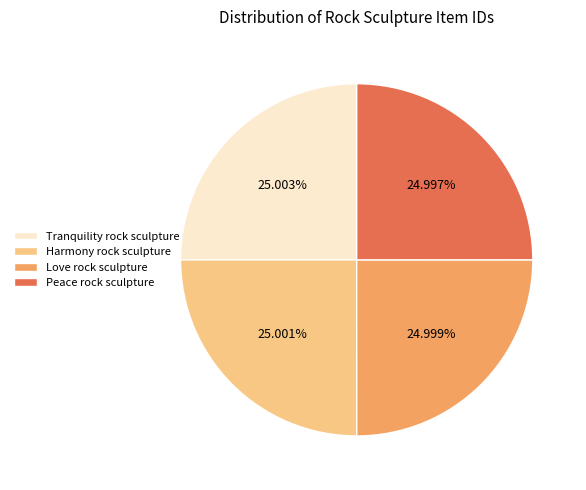

How many slices are in this pie chart?

4